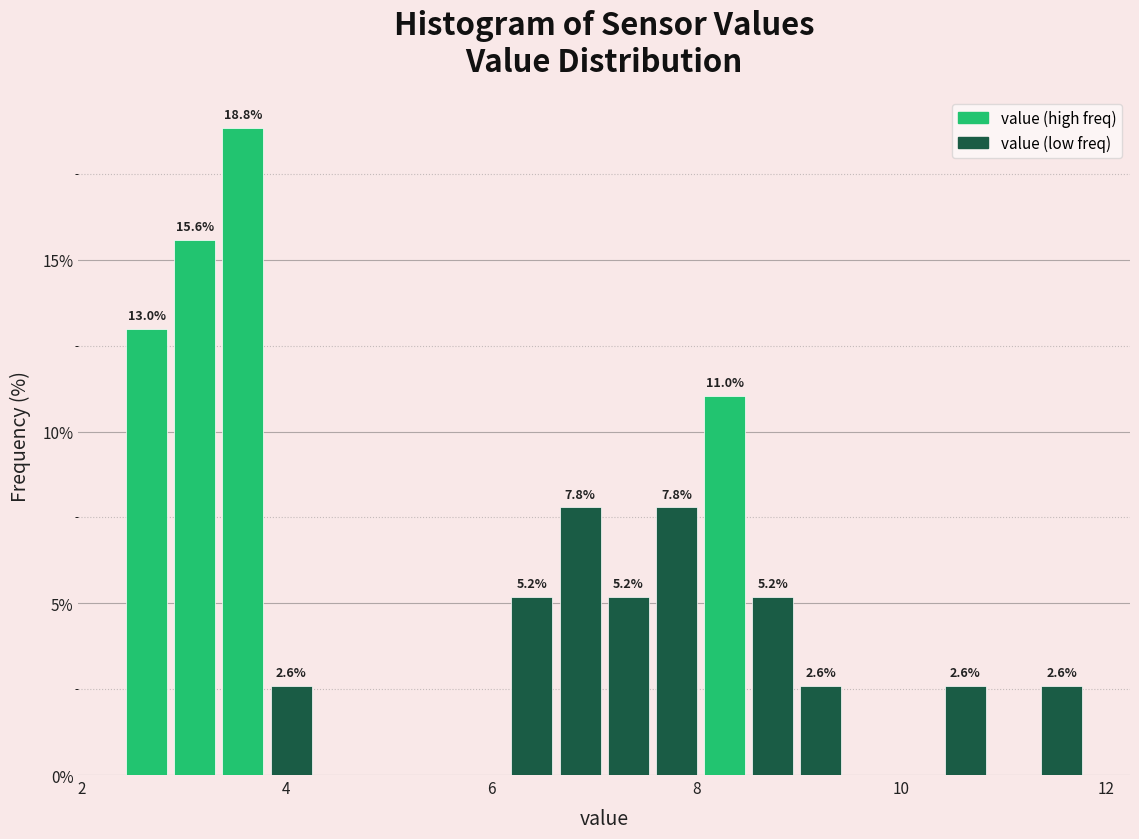

Around what value on the x-axis is the tallest bar? Give the approximate position of its centre, as read against the axis.

3.6